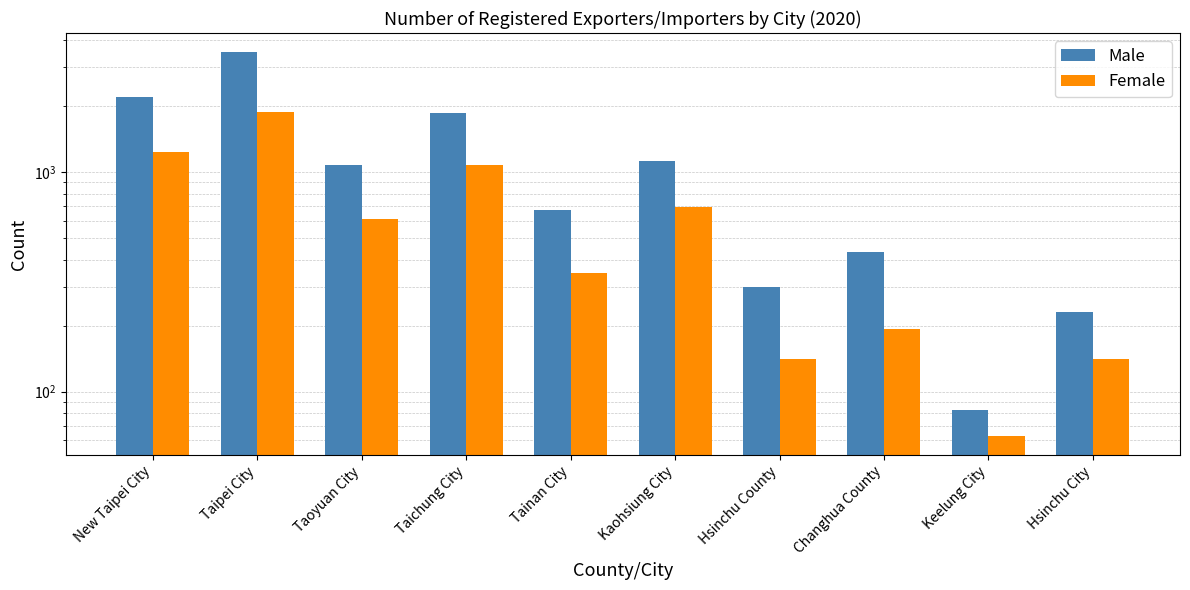

Where does the Female series first go above 615?

New Taipei City